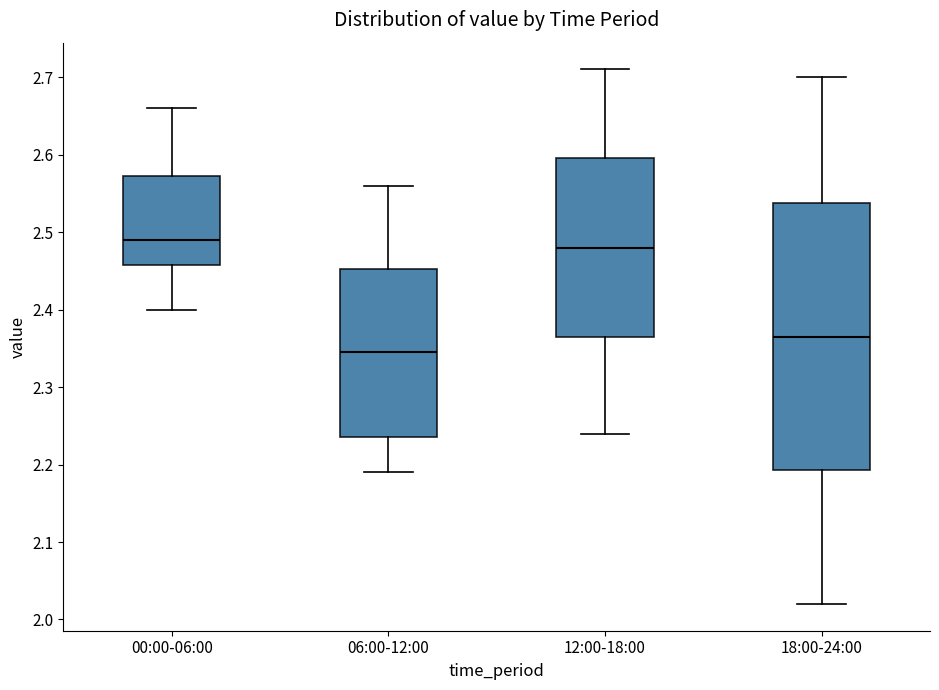

Where does the median line of the box for 06:00-12:00 sit on the y-axis? The values are not printed on the chart, so give them approximately, as read against the axis.

2.35